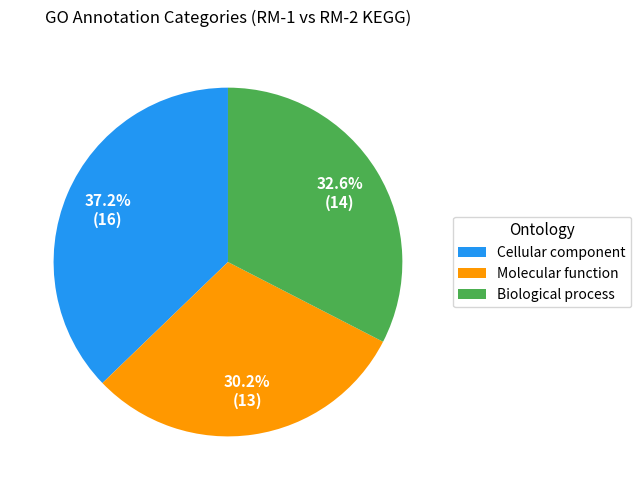

Rank the categories by value from lowest to highest.

Molecular function, Biological process, Cellular component